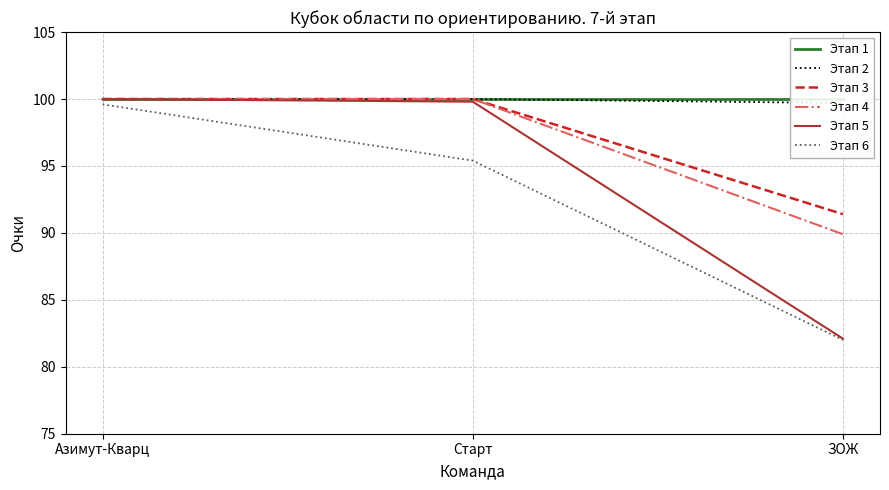

What is the label of the 2nd point from the left?

Старт